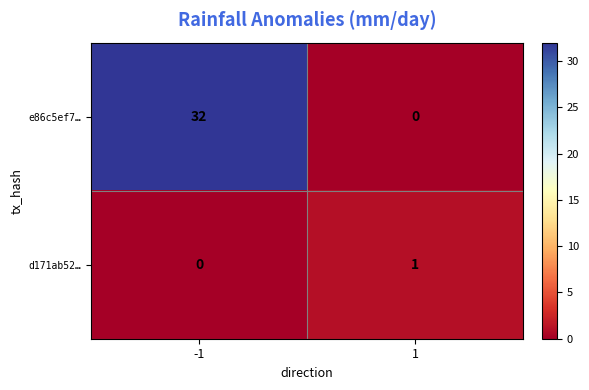

What is the greatest value displayed?

32